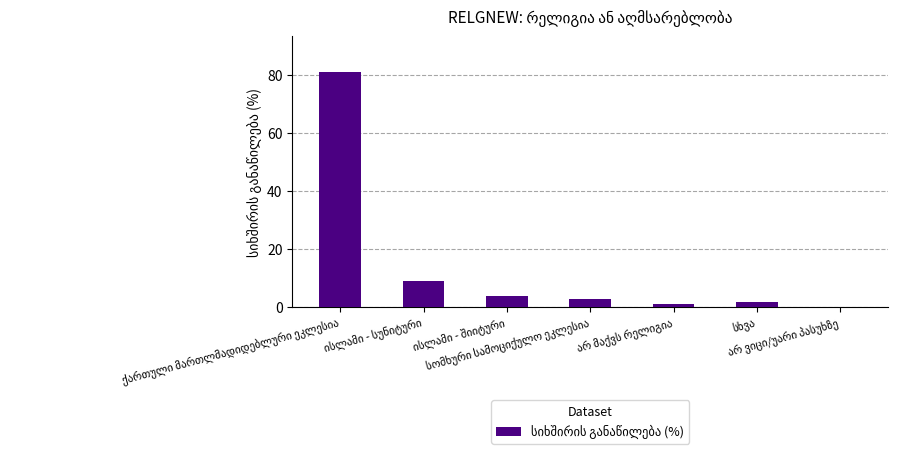

What is the greatest value displayed?

81